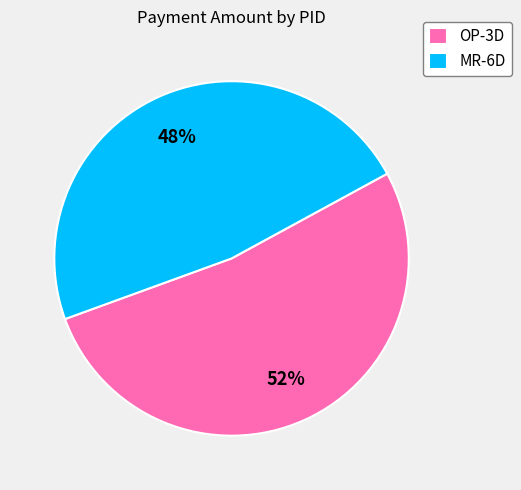

Do MR-6D and OP-3D together represent more than half of the pie?

Yes